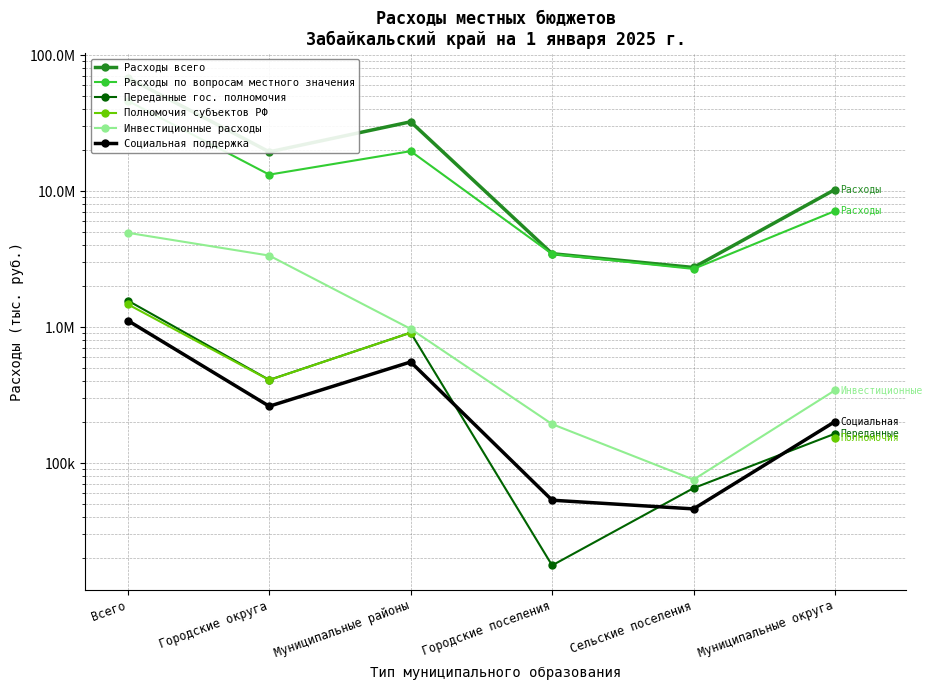

What is the sum of all Инвестиционные расходы values?

9870996.0